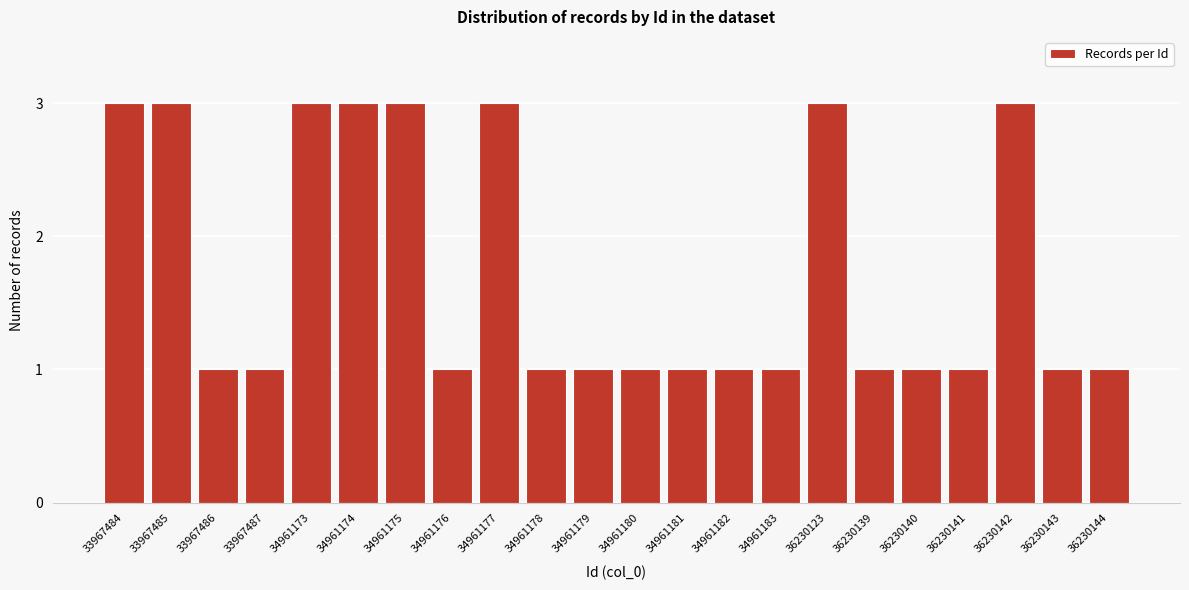

Reading left to right, list all the values displayed in this chart.

3	3	1	1	3	3	3	1	3	1	1	1	1	1	1	3	1	1	1	3	1	1